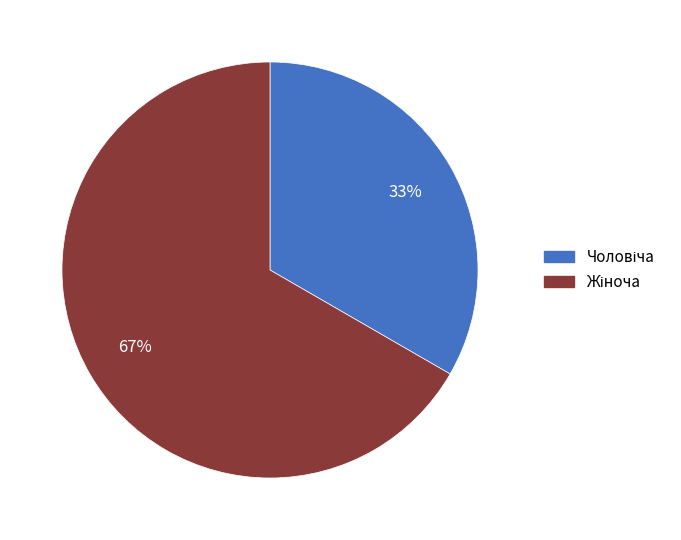

Is there a majority slice in this chart?

Yes